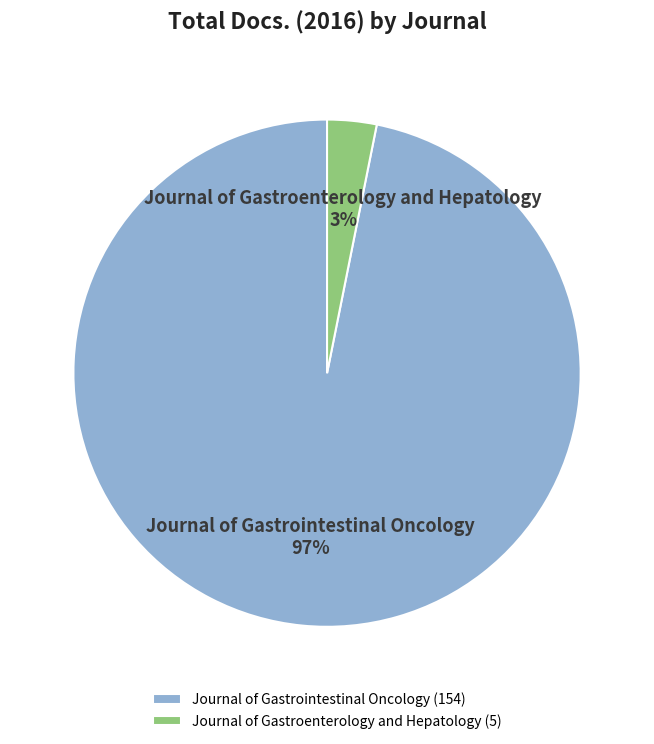

To the nearest percent, what portion does Journal of Gastroenterology and Hepatology represent?

3%